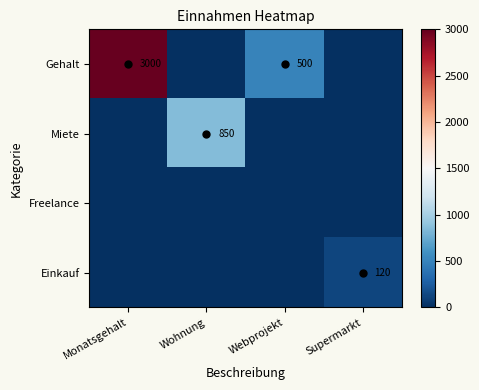

True or false: Gehalt has a value of 500 at Webprojekt.

True